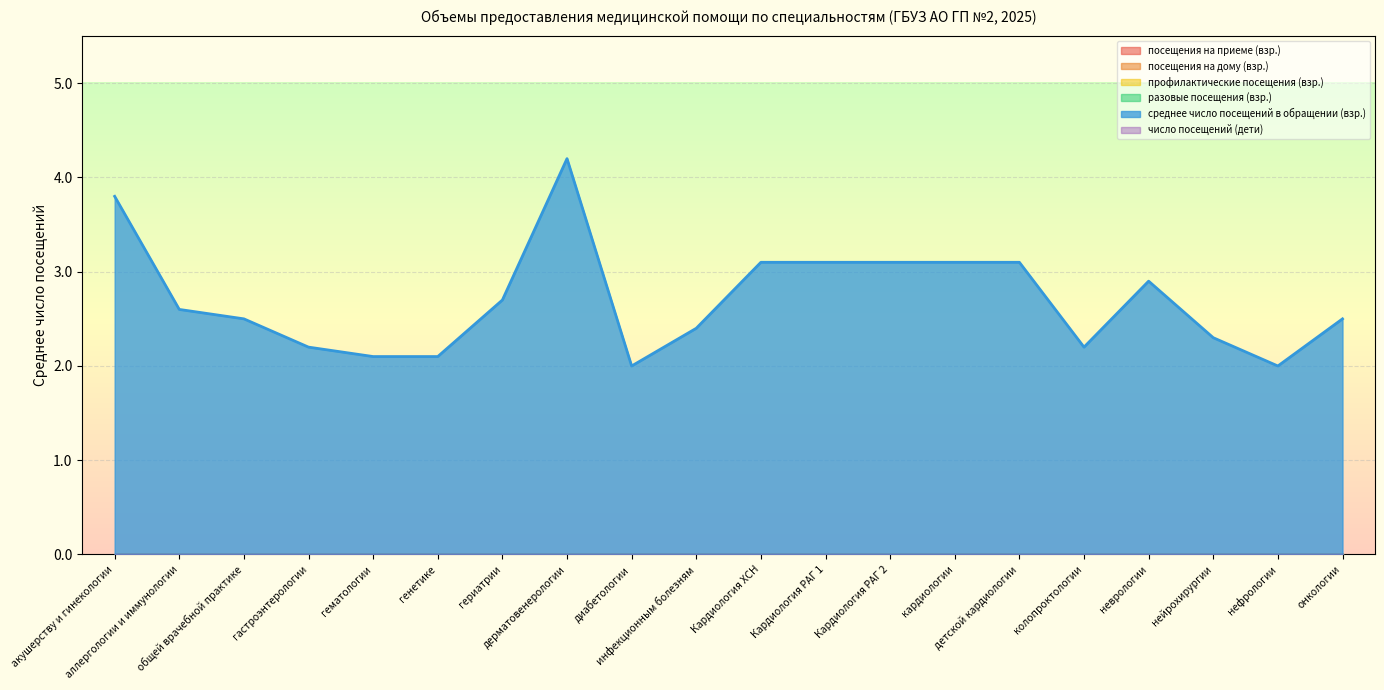

List the labels in order of профилактические посещения (взр.) value, smallest first.

акушерству и гинекологии, аллергологии и иммунологии, общей врачебной практике, гастроэнтерологии, гематологии, генетике, гериатрии, дерматовенерологии, диабетологии, инфекционным болезням, Кардиология ХСН, Кардиология РАГ 1, Кардиология РАГ 2, кардиологии, детской кардиологии, колопроктологии, неврологии, нейрохирургии, нефрологии, онкологии